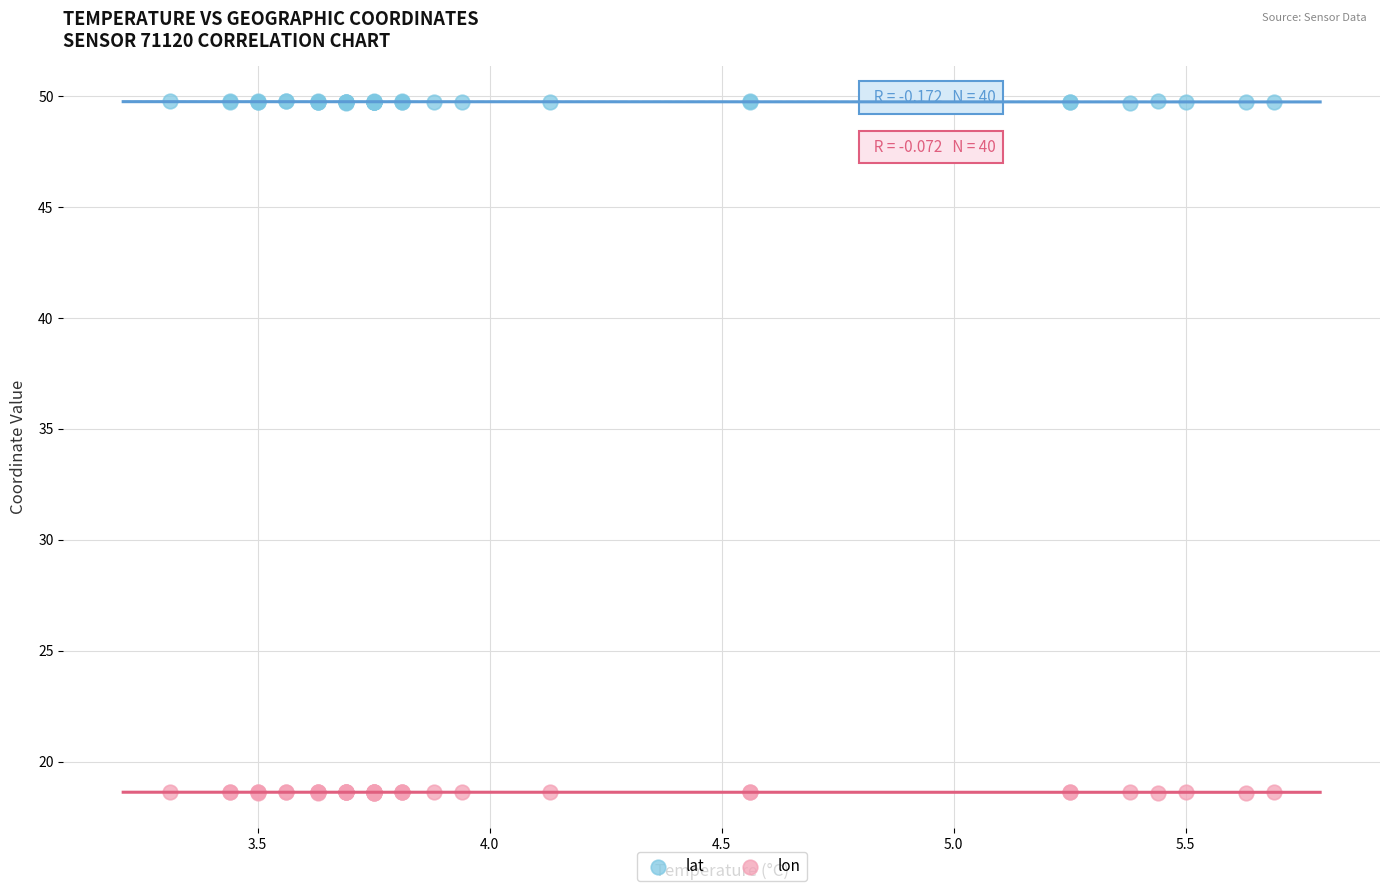

Which series contains the highest Y value?

lat